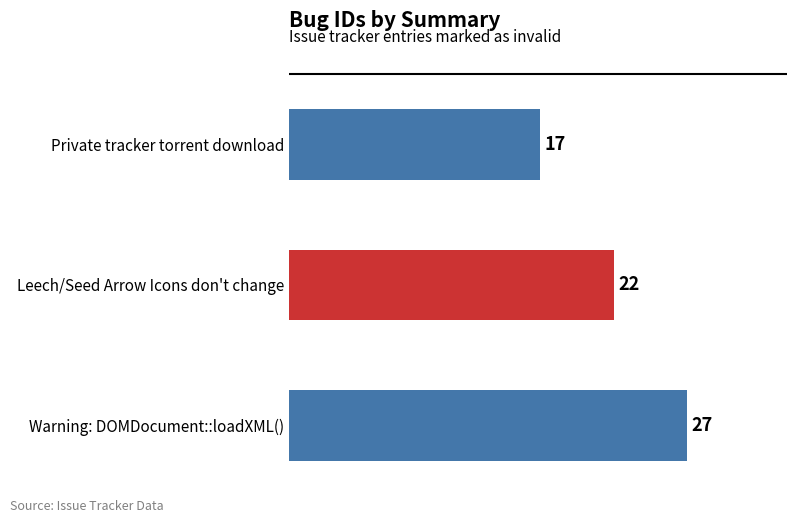

Rank the categories by value from highest to lowest.

Warning: DOMDocument::loadXML(), Leech/Seed Arrow Icons don't change, Private tracker torrent download